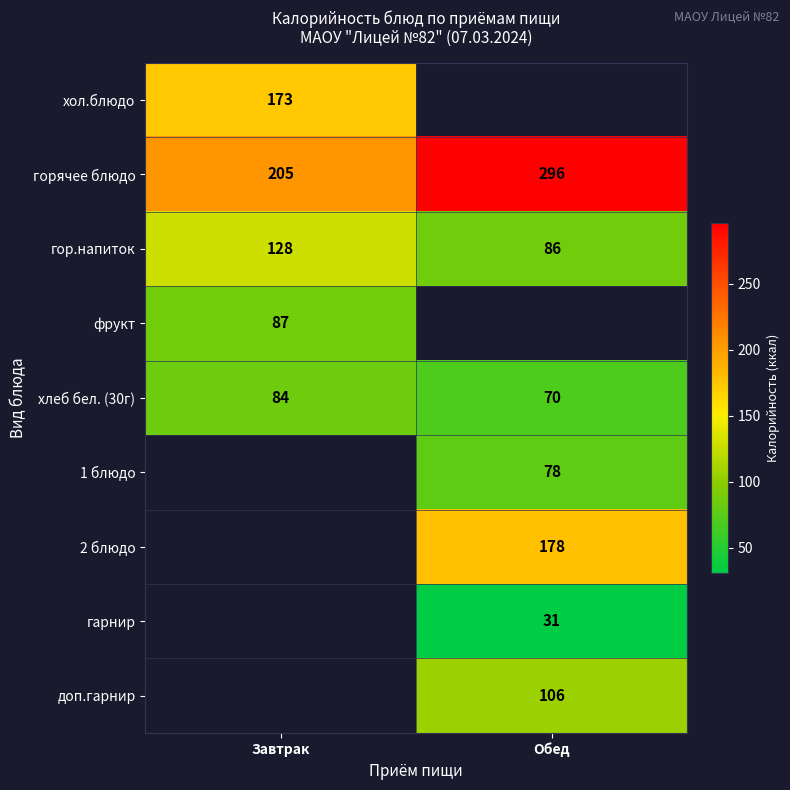

What is the minimum value for гор.напиток?

86